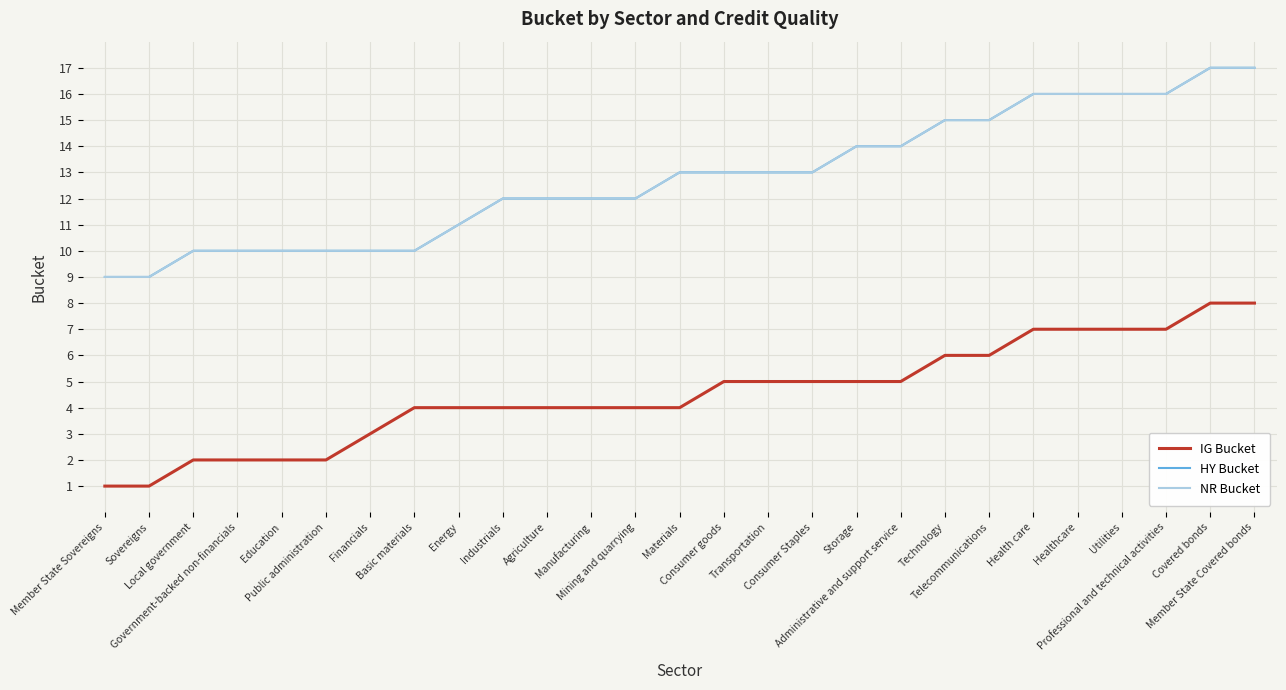

True or false: HY Bucket has more than 2 interior local peaks.

False